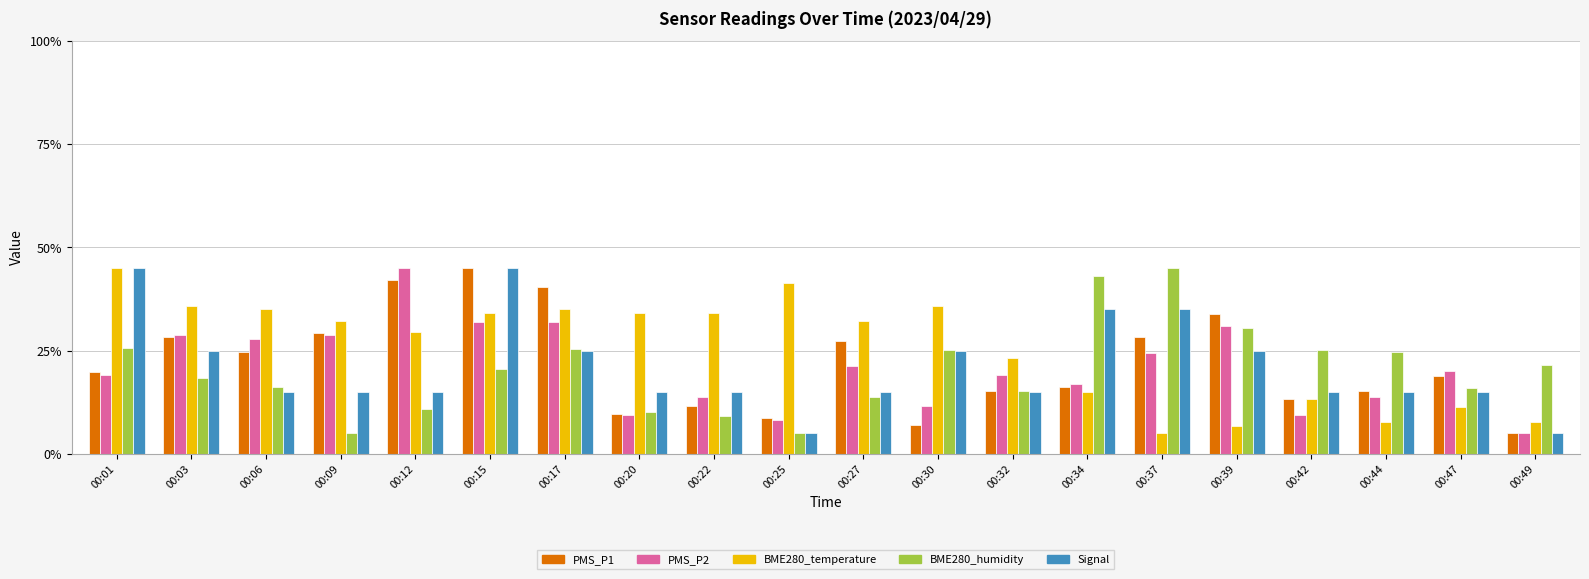

At which category is the sum across all series the highest?

00:15